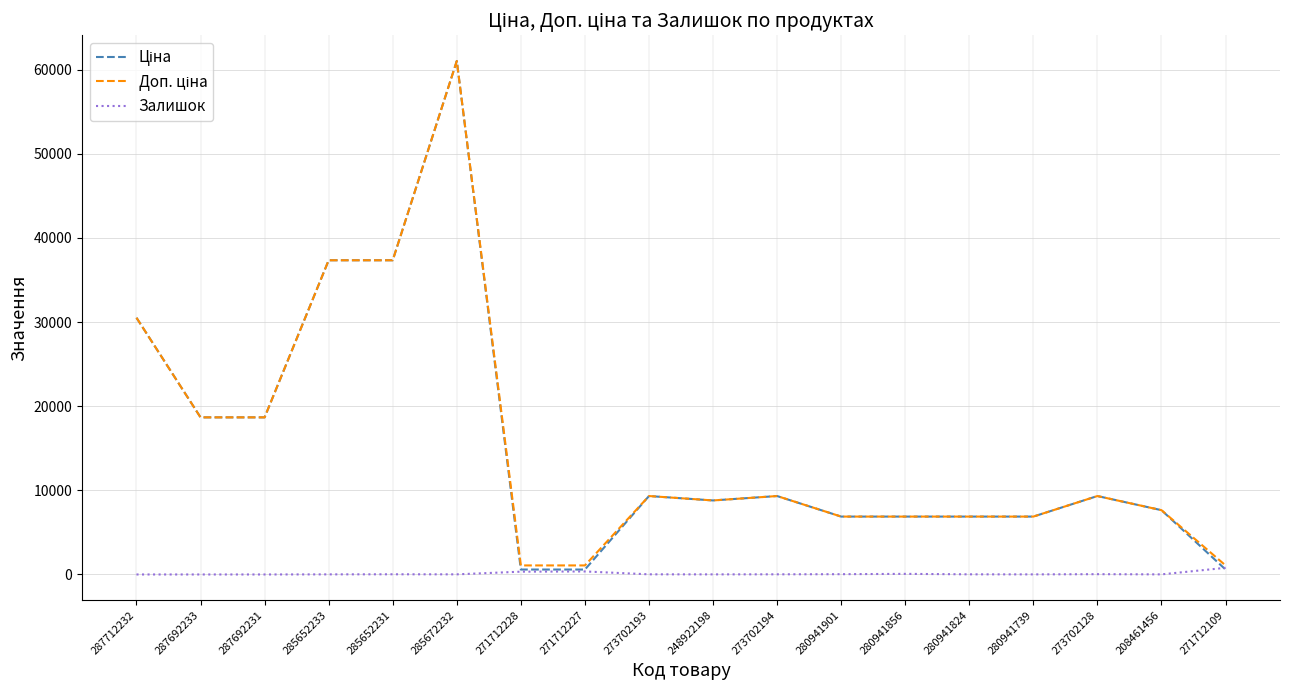

Which label corresponds to the largest value in the chart?

285672232